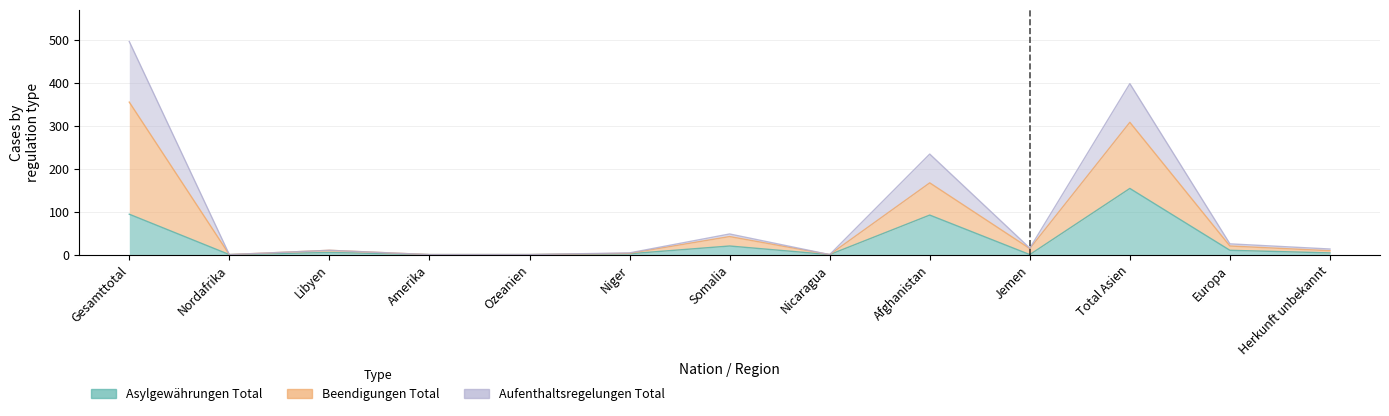

Where is the first local maximum for Aufenthaltsregelungen Total?

Libyen